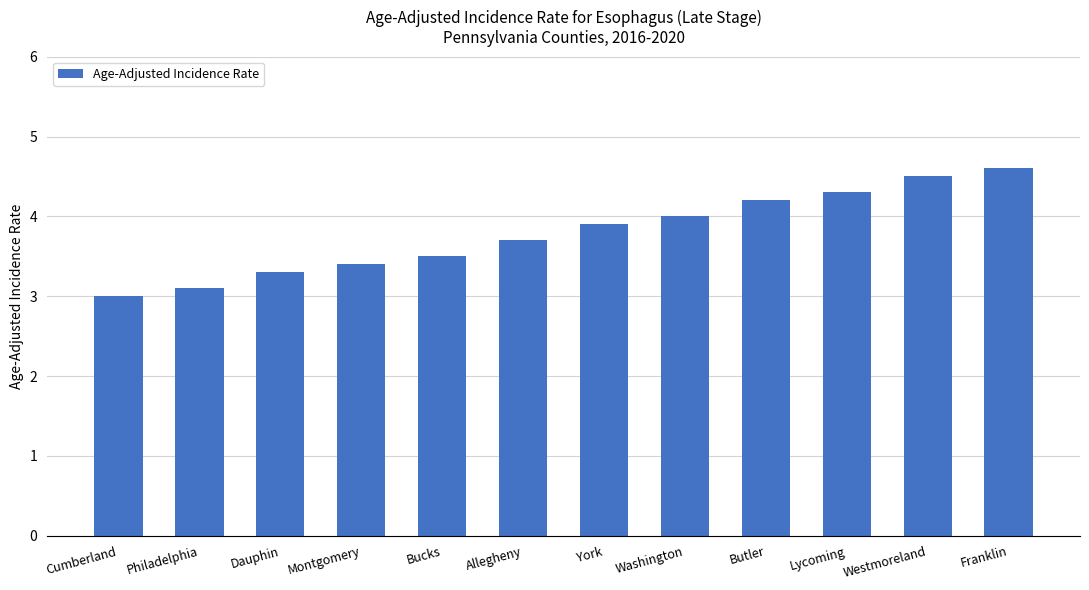

Count the number of data series in this chart.

1